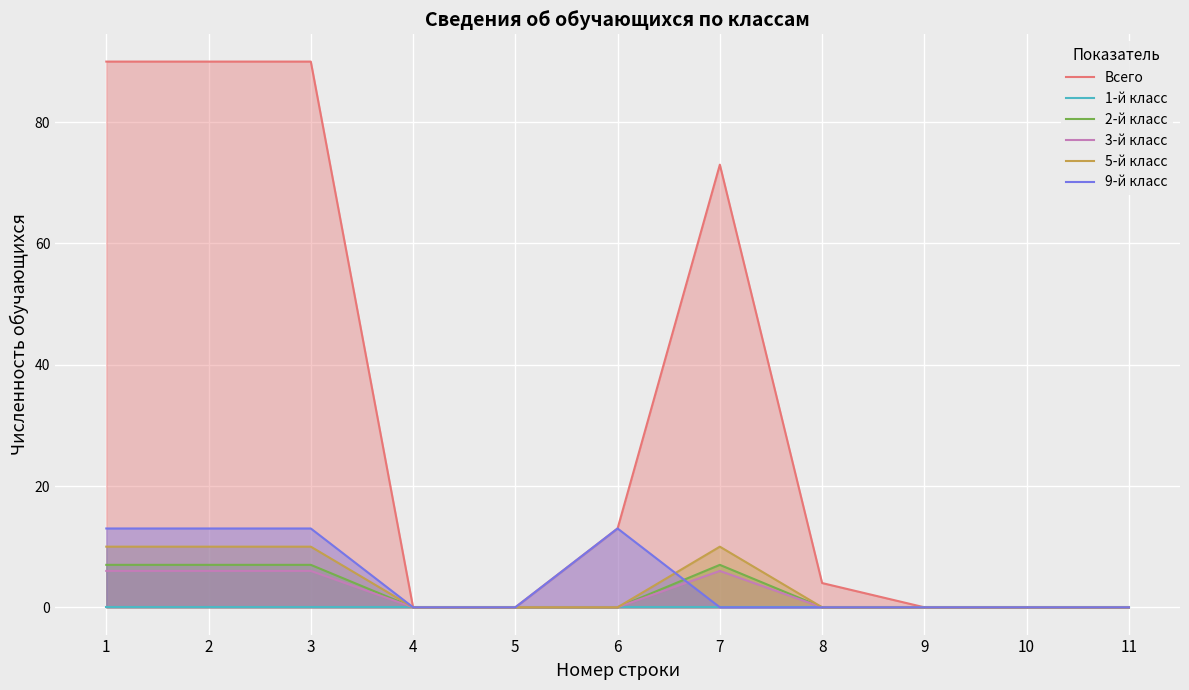

Between 5 and 3, which is larger?

3